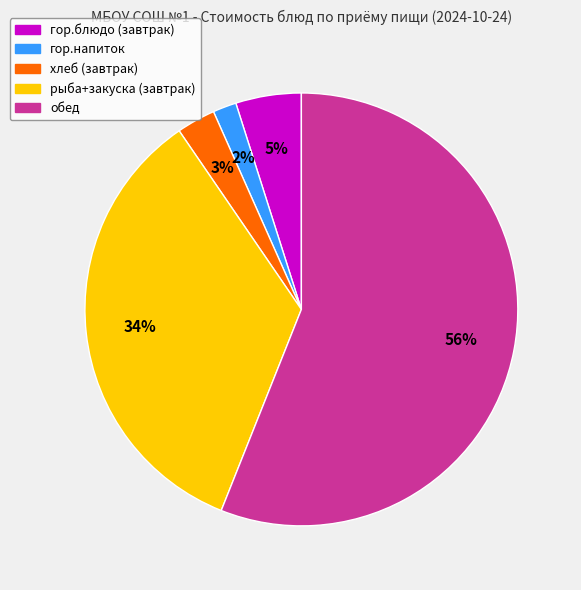

To the nearest percent, what is the average slice percentage?

20%